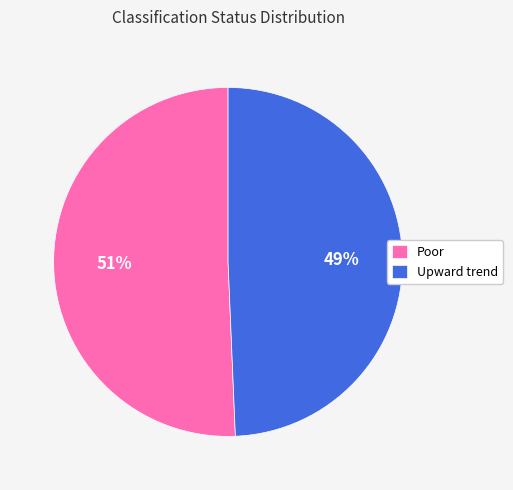

To the nearest percent, what is the average slice percentage?

50%